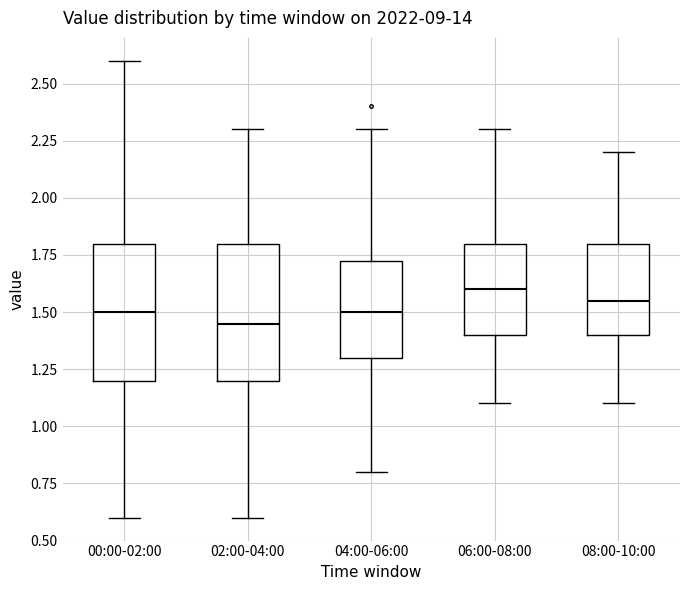

Reading left to right, read every box against the y-axis: the position of its median line, the range the box covers, and the ends of its whiskers. The values are not printed on the chart, so give them approximately, as read against the axis.

00:00-02:00: median 1.50, box 1.20 to 1.80, whiskers 0.60 to 2.60
02:00-04:00: median 1.45, box 1.20 to 1.80, whiskers 0.60 to 2.30
04:00-06:00: median 1.50, box 1.30 to 1.75, whiskers 0.80 to 2.30
06:00-08:00: median 1.60, box 1.40 to 1.80, whiskers 1.10 to 2.30
08:00-10:00: median 1.55, box 1.40 to 1.80, whiskers 1.10 to 2.20